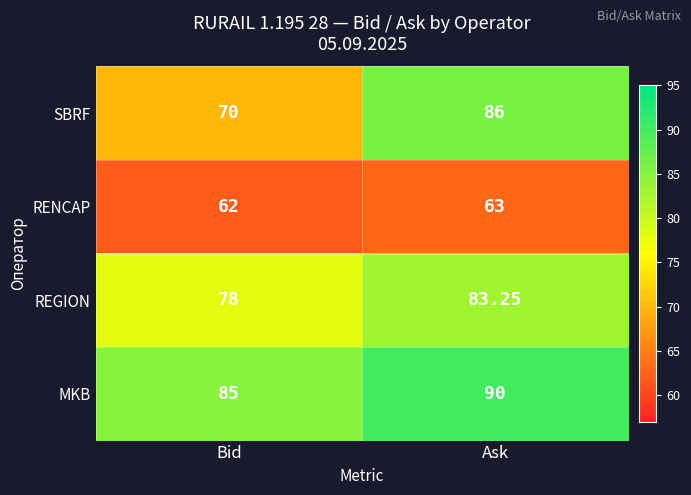

At which label is RENCAP closest to 62?

Bid